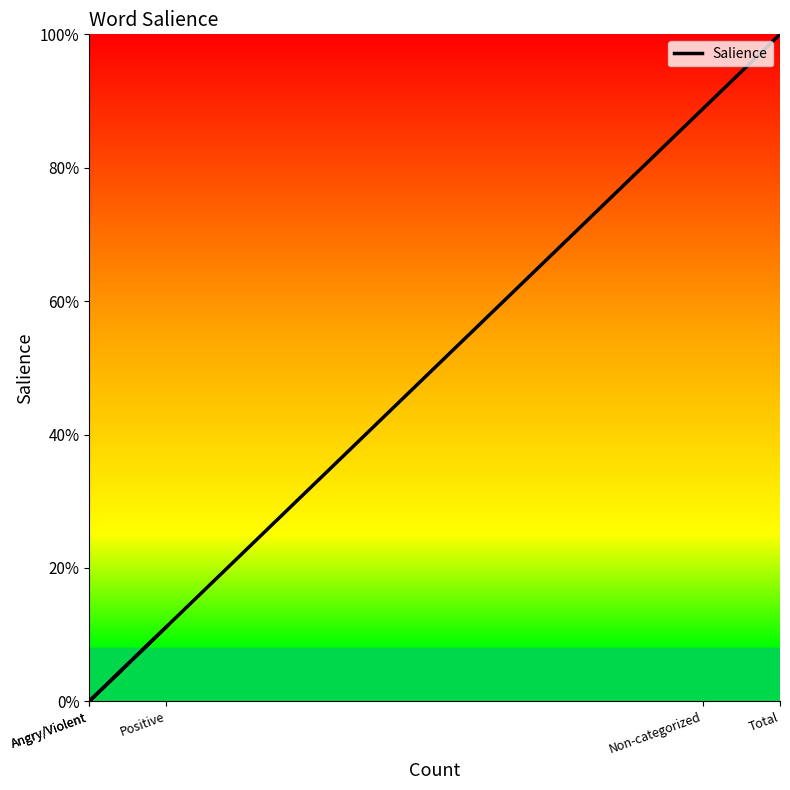

How many lines are shown in the chart?

1